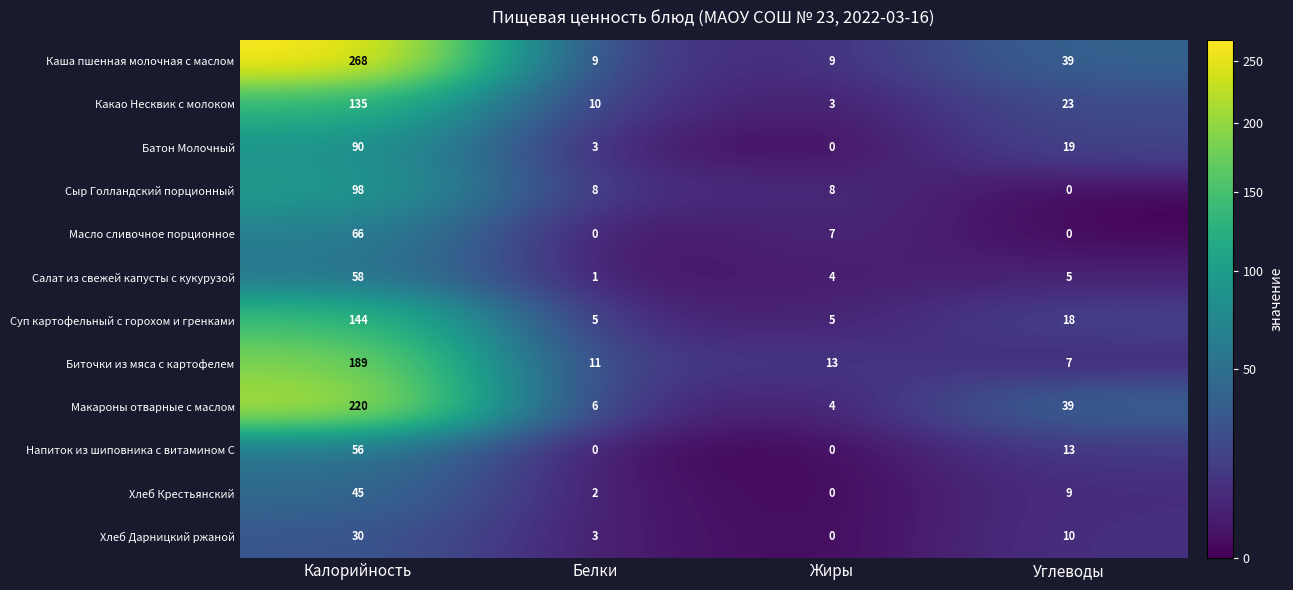

How many series are shown in this chart?

12